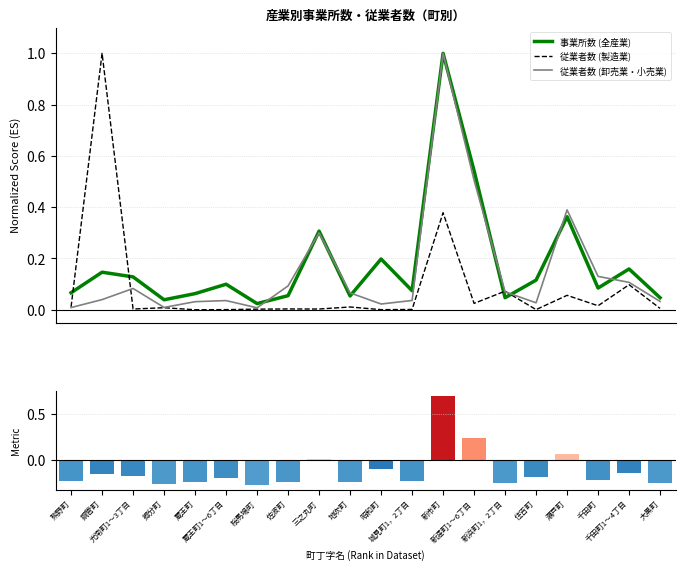

How many values in 従業者数 (全産業) norm are below zero?

16